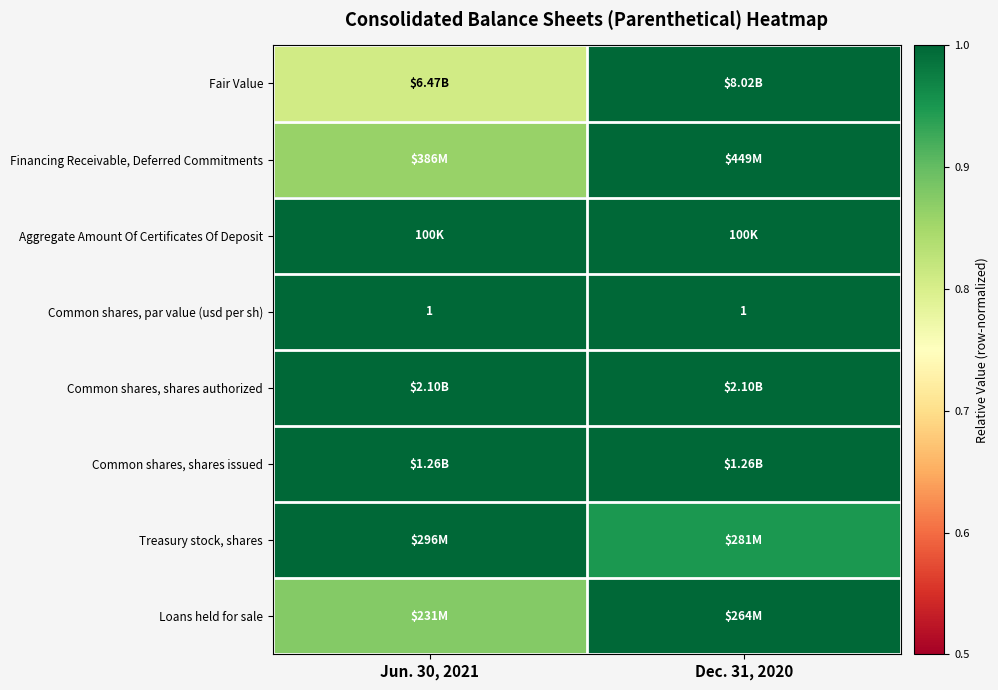

At which label does Common shares, shares authorized reach its peak?

Jun. 30, 2021